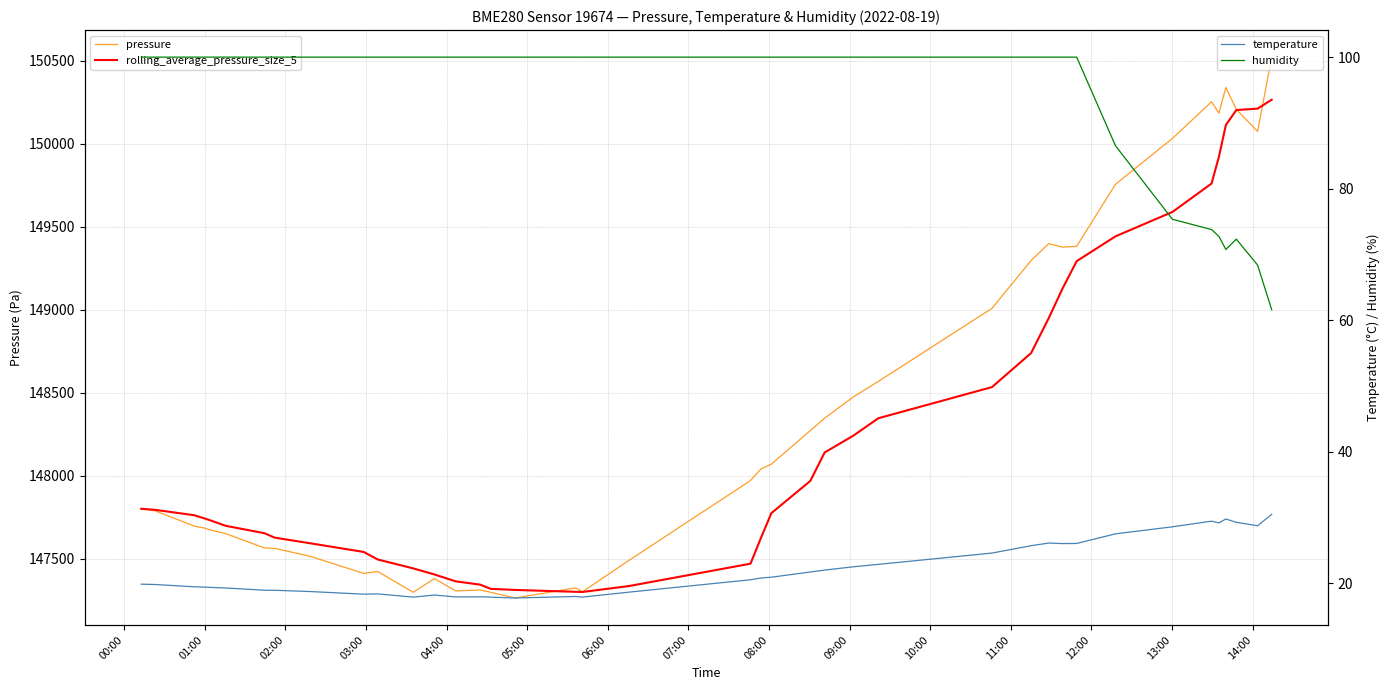

What is the maximum value for humidity?

100.0